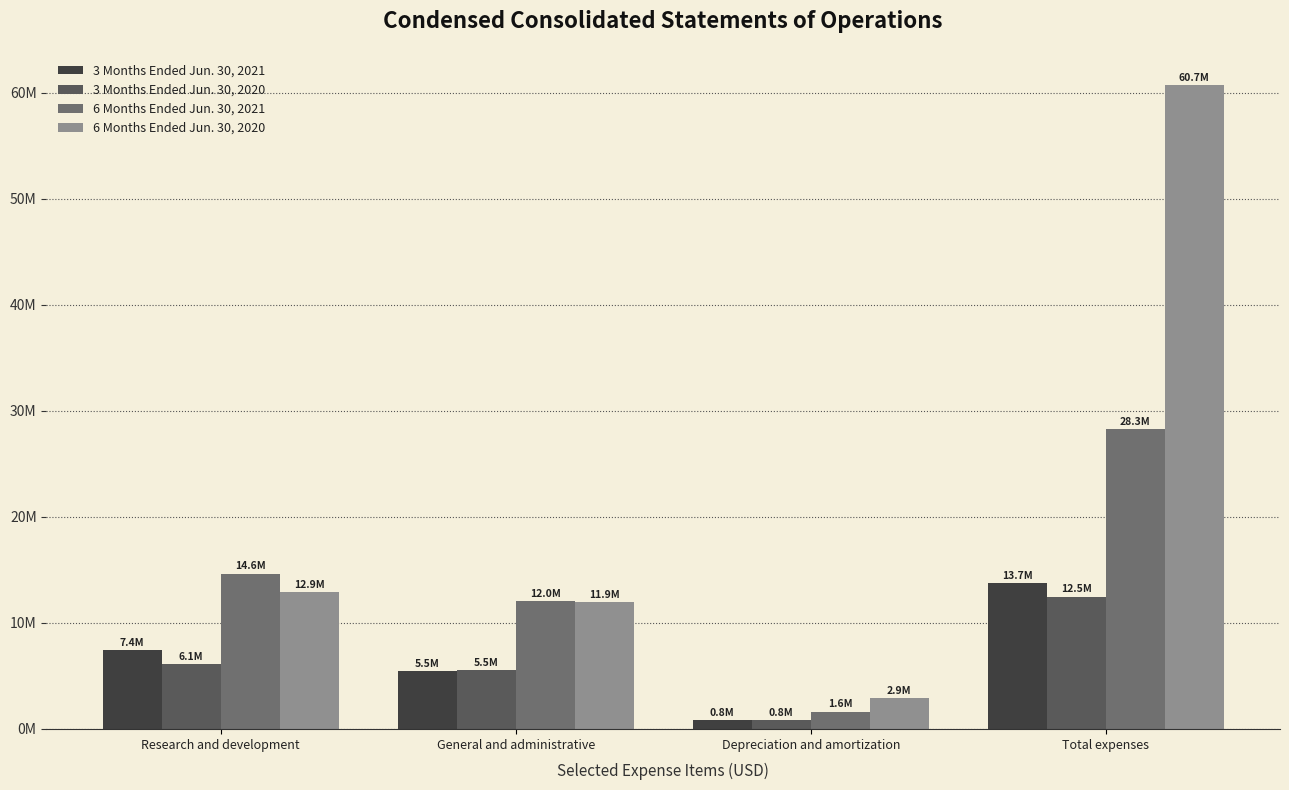

Which category has the highest value across all series?

Total expenses